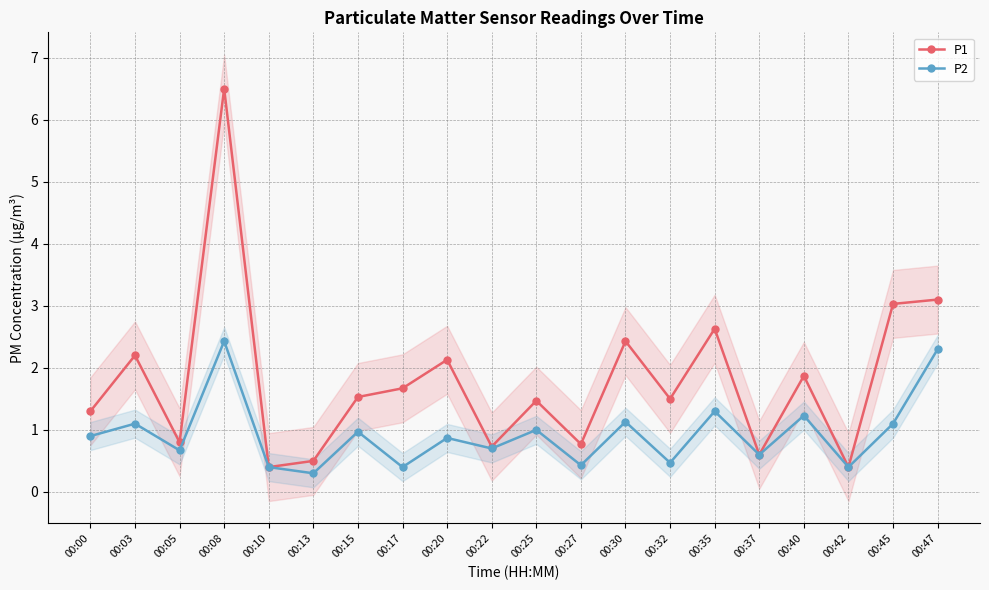

What is the difference between the highest and lowest values at 00:05?

0.1